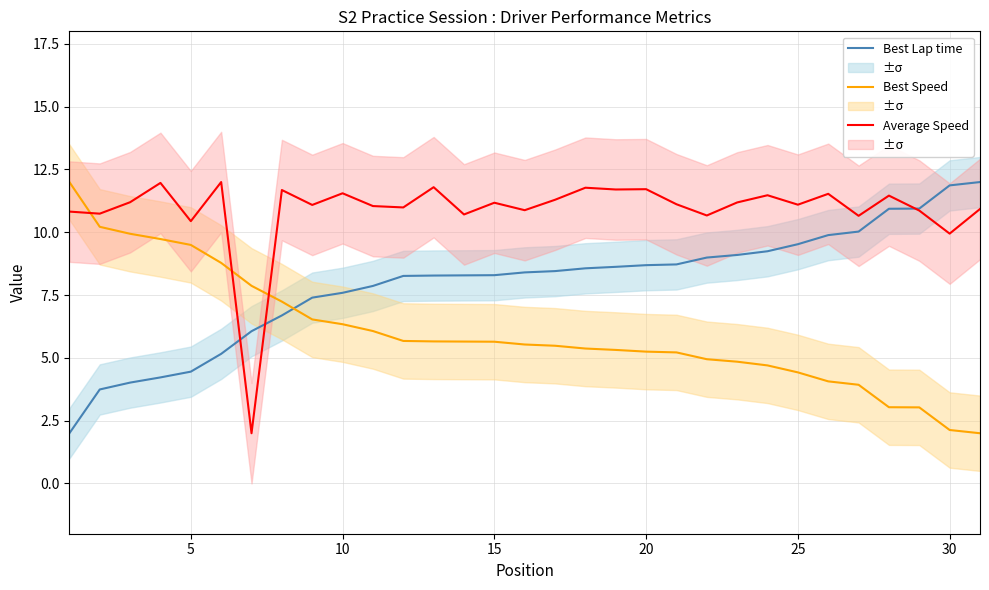

What is the minimum value for Average Speed?

2.0